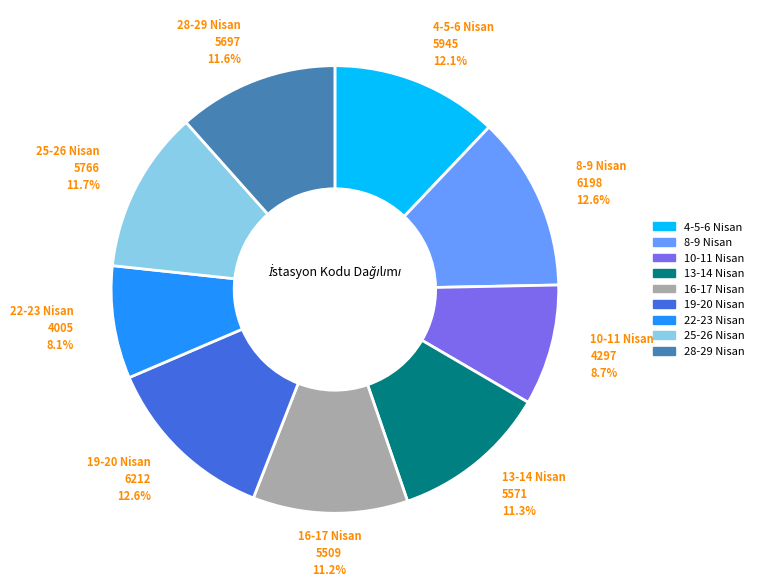

What portion of the pie excludes 4-5-6 Nisan?

87.9%